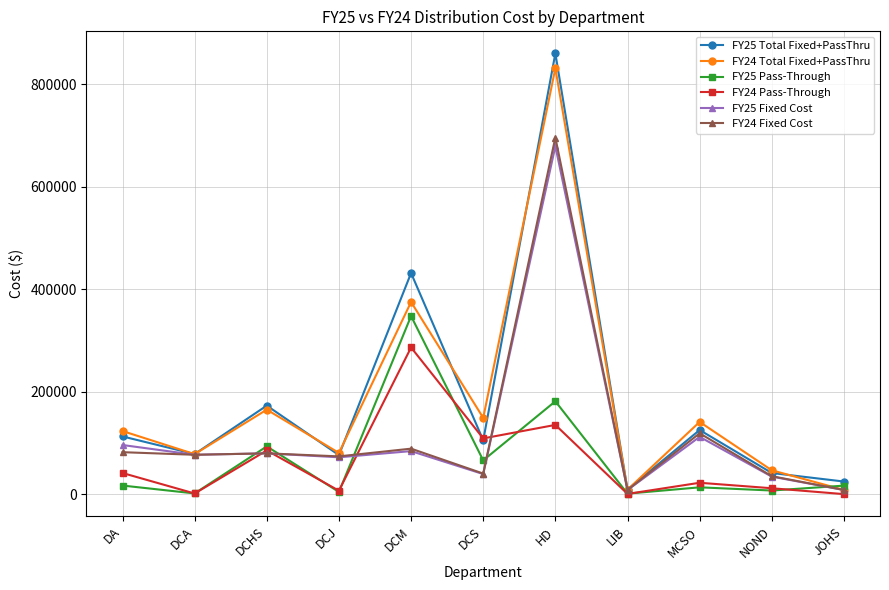

True or false: FY25 Fixed Cost has a value of 678741.3 at HD.

True